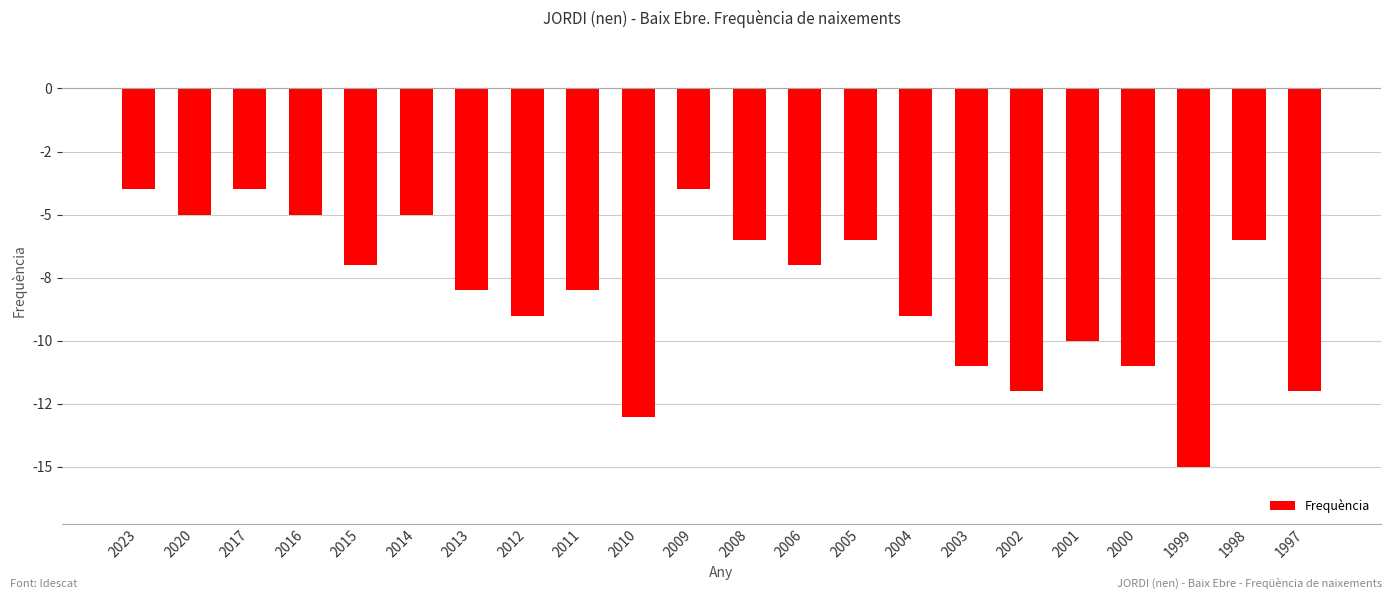

Is it true that the value at 1998 is -6?

True